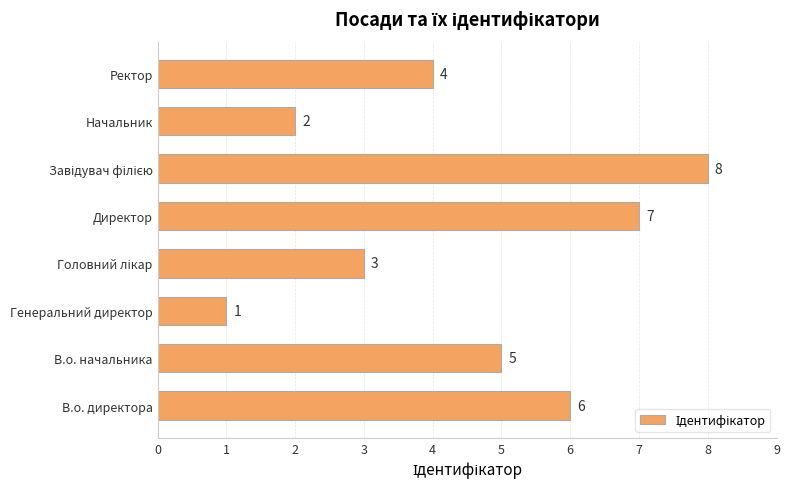

How many data points does each series have?

8